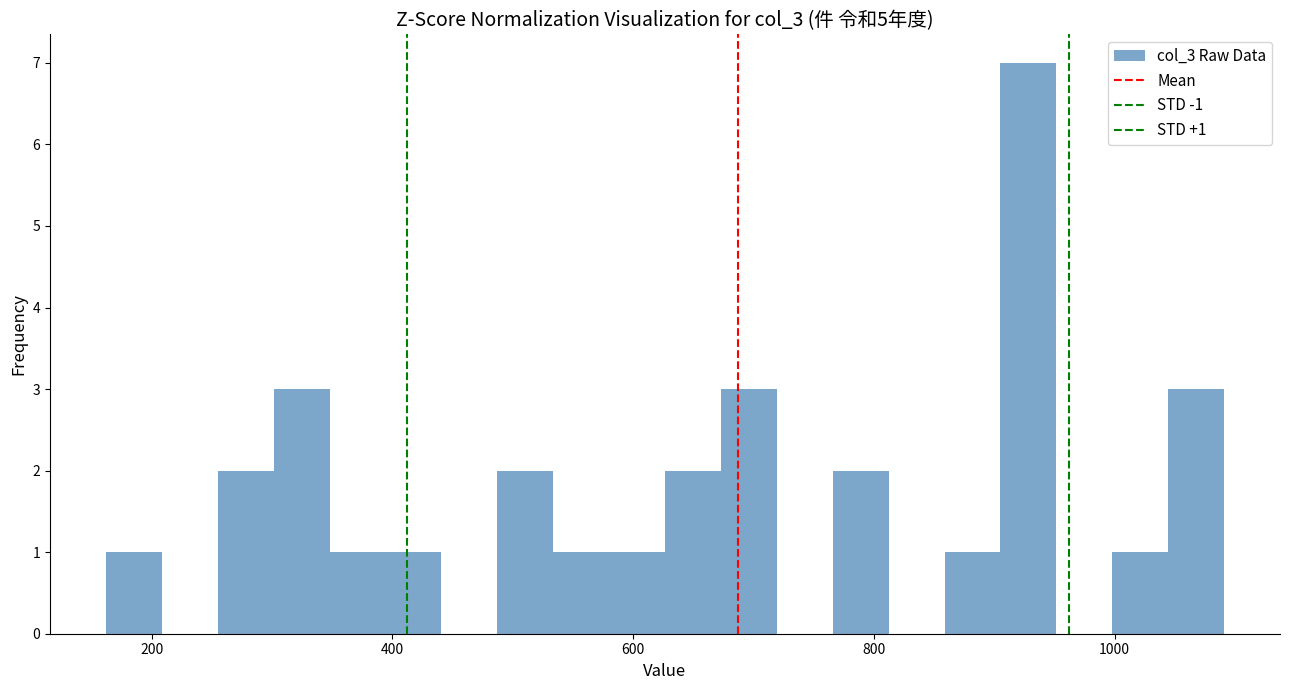

Around what value on the x-axis is the tallest bar? Give the approximate position of its centre, as read against the axis.

920